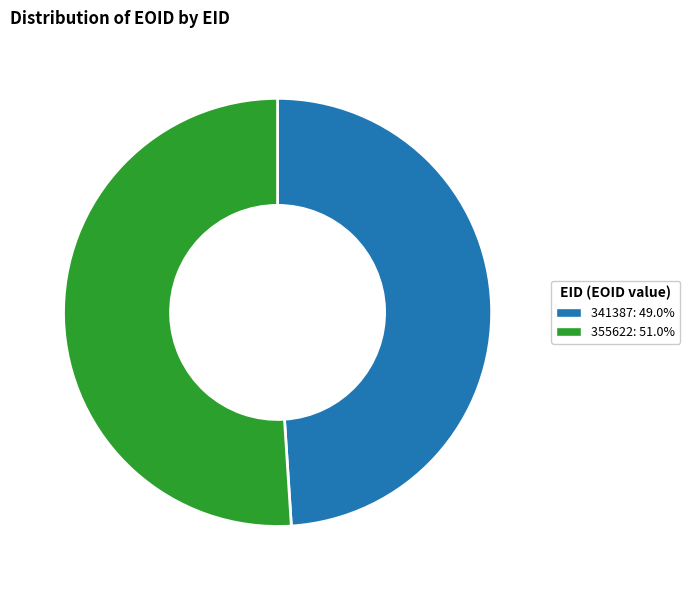

True or false: 341387 accounts for 61% of the total.

False